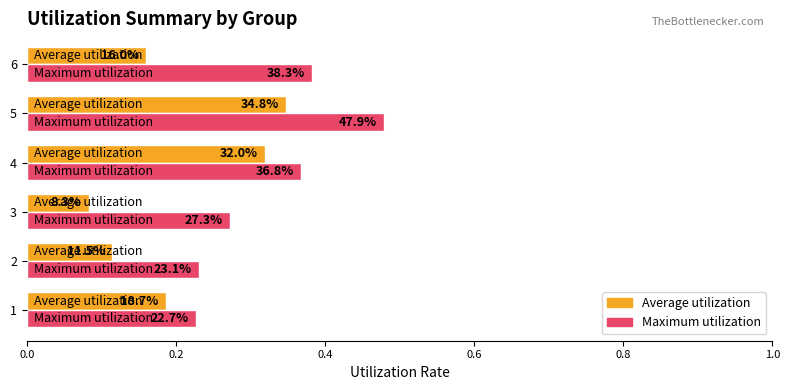

What are all the series names shown in the legend?

Average utilization, Maximum utilization